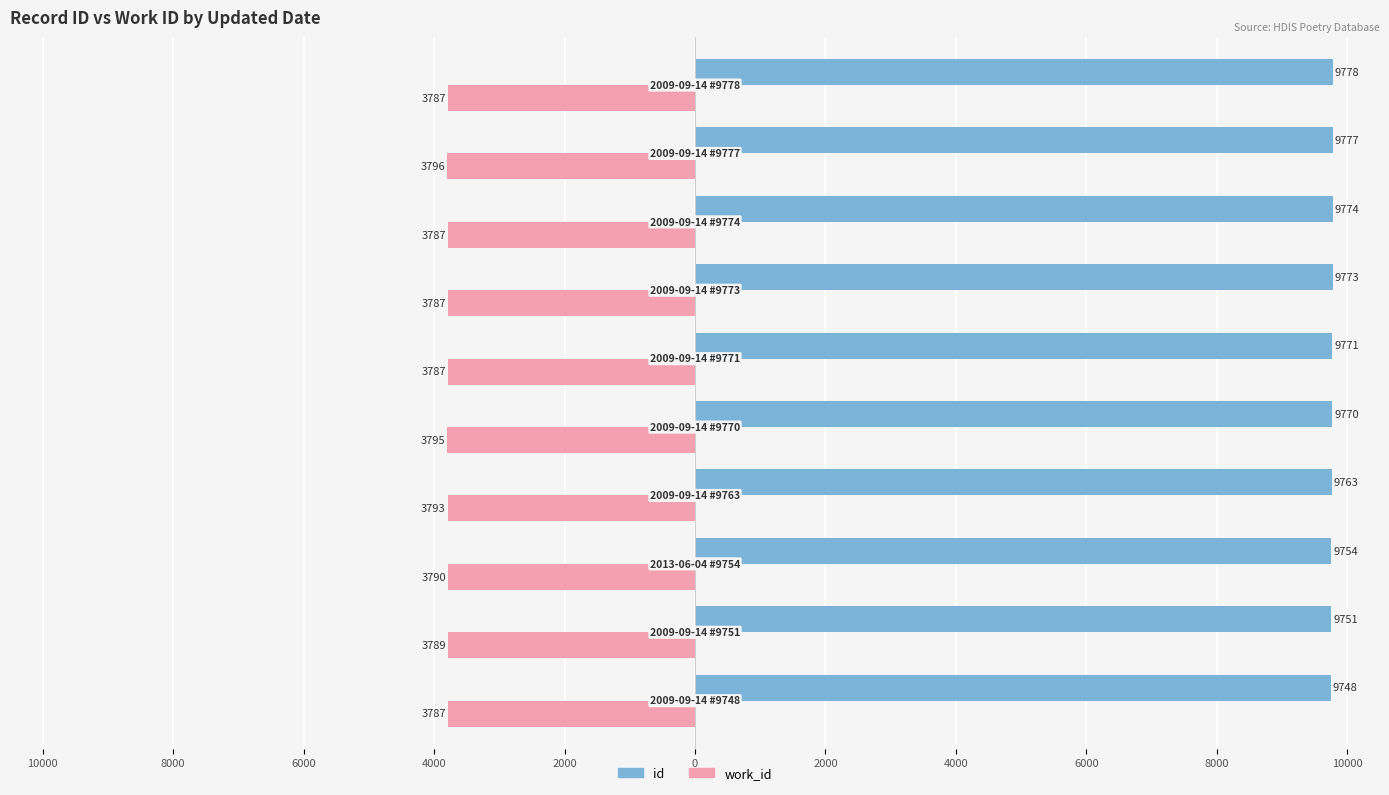

What are all the series names shown in the legend?

id, work_id